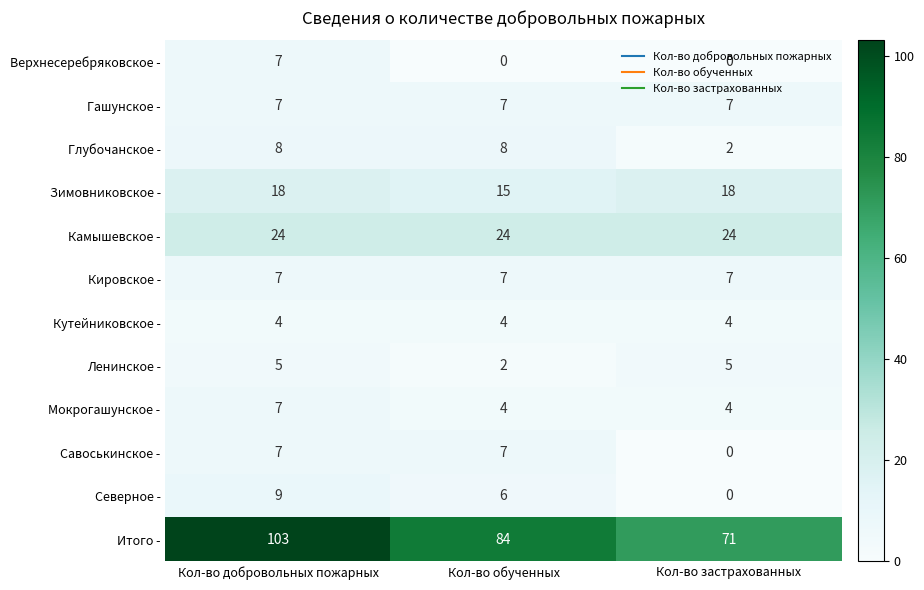

What is the sum of all Верхнесеребряковское - values?

7